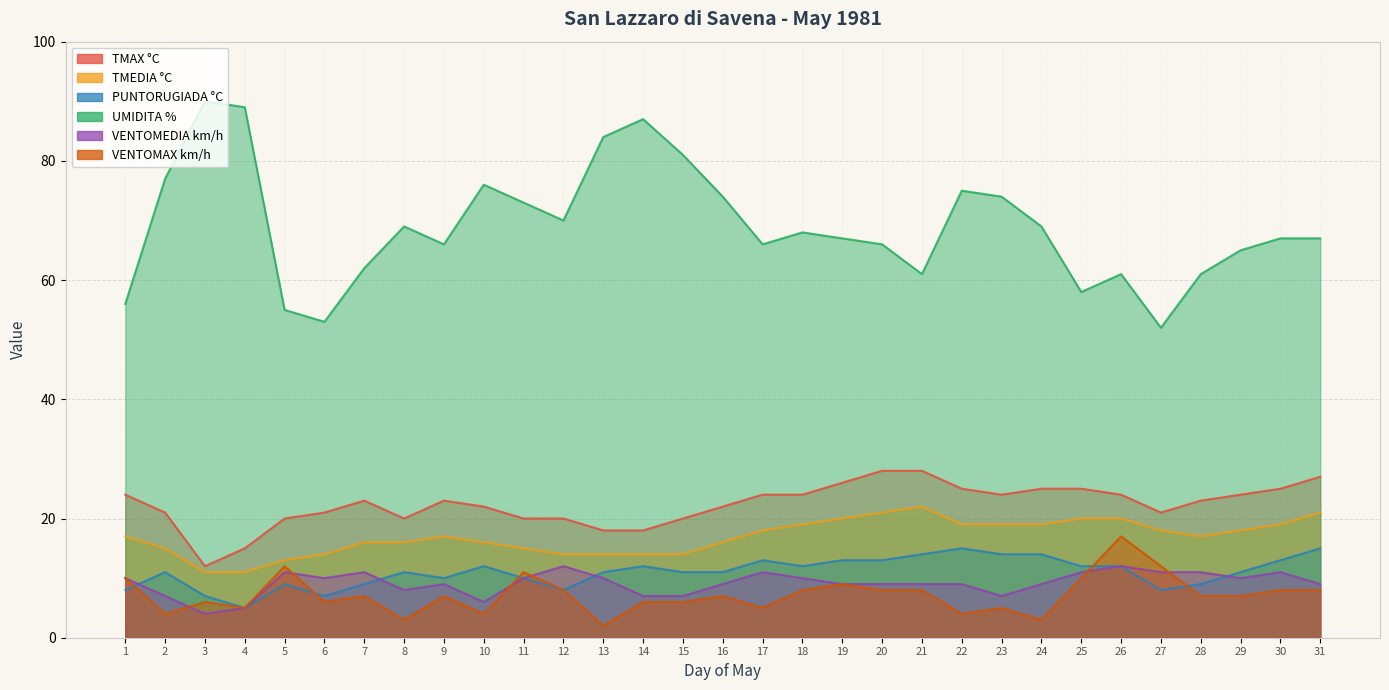

After their last crossing, which series has the higher values: VENTOMAX km/h or PUNTORUGIADA °C?

PUNTORUGIADA °C